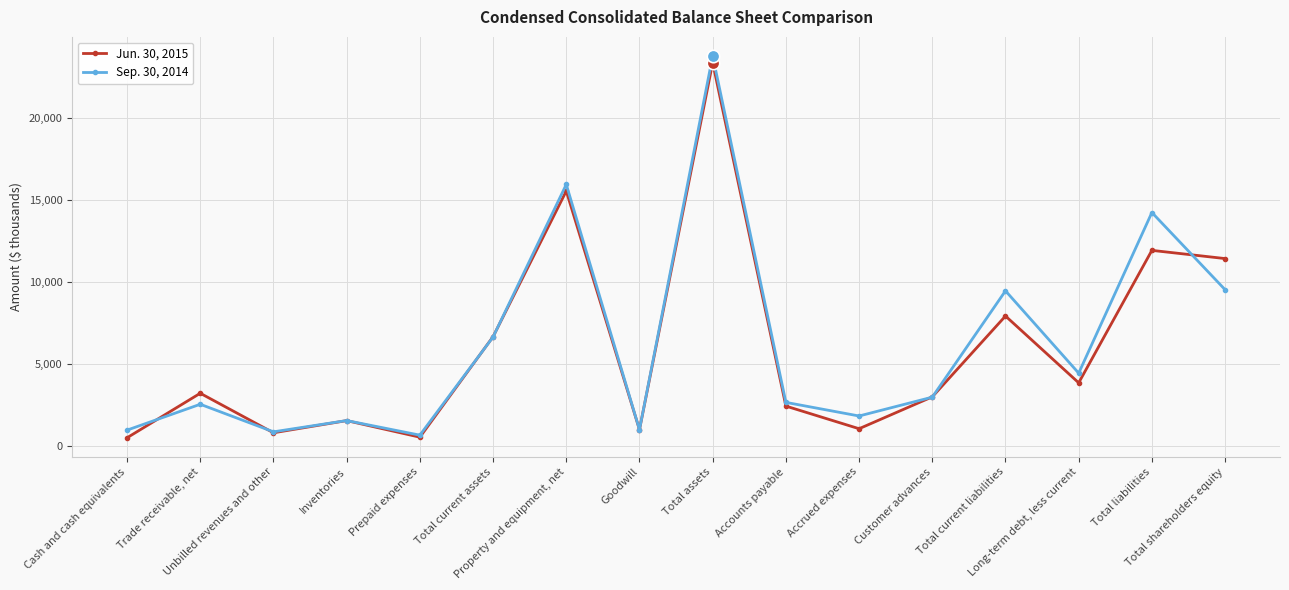

Rank the series by their maximum value, from highest to lowest.

Sep. 30, 2014, Jun. 30, 2015